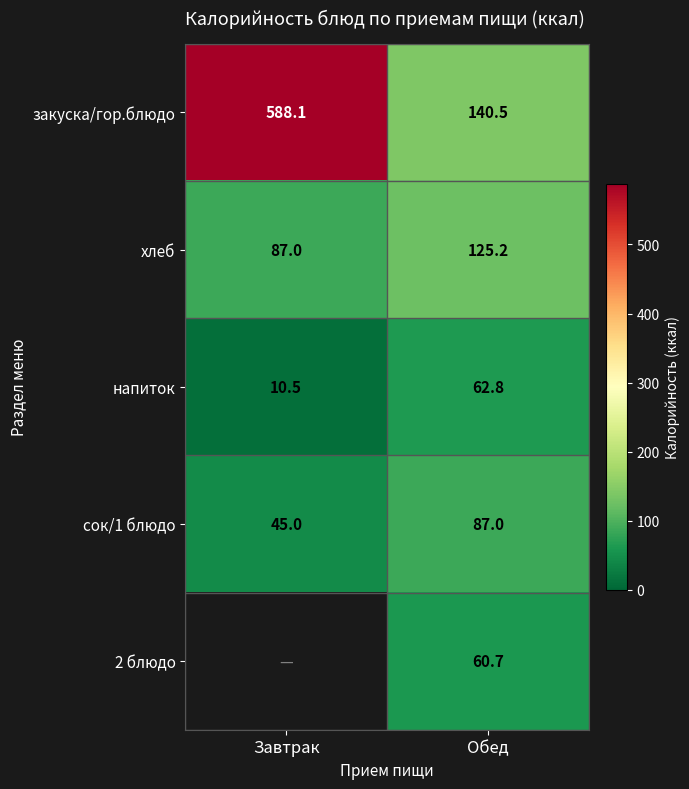

Is the value of сок/1 блюдо at Обед greater than the value of напиток at Обед?

Yes